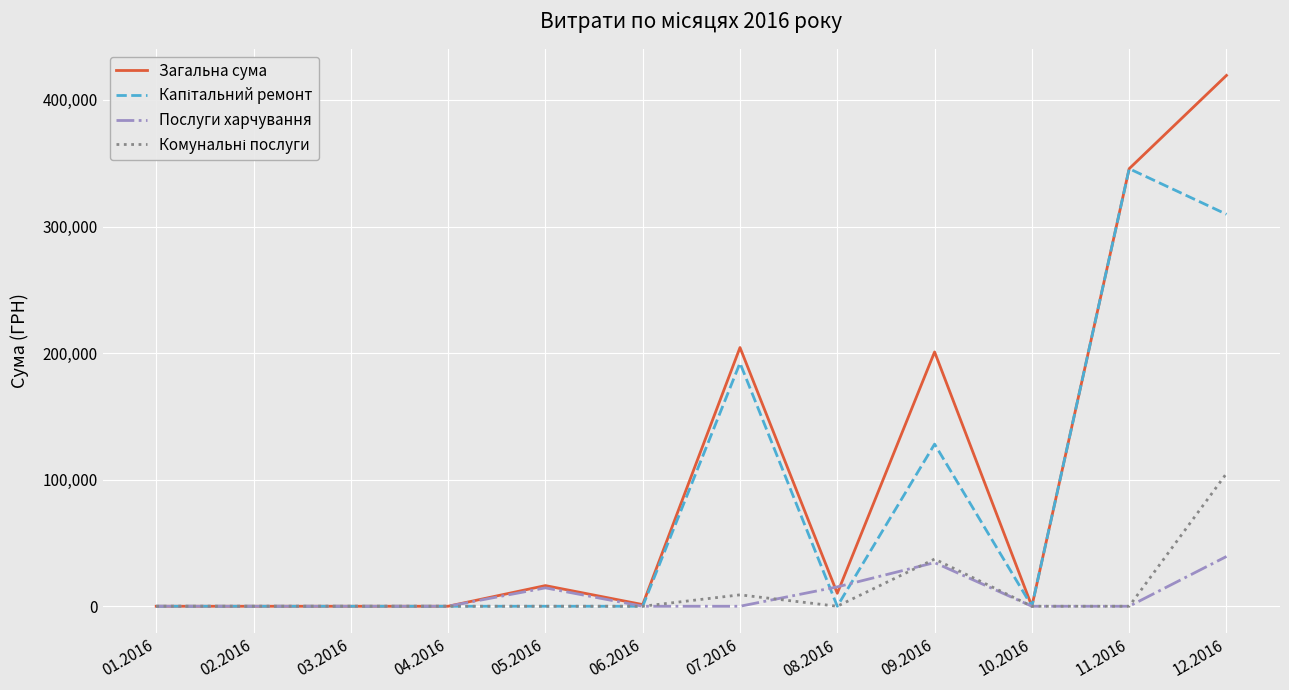

Count the number of categories in the chart.

12